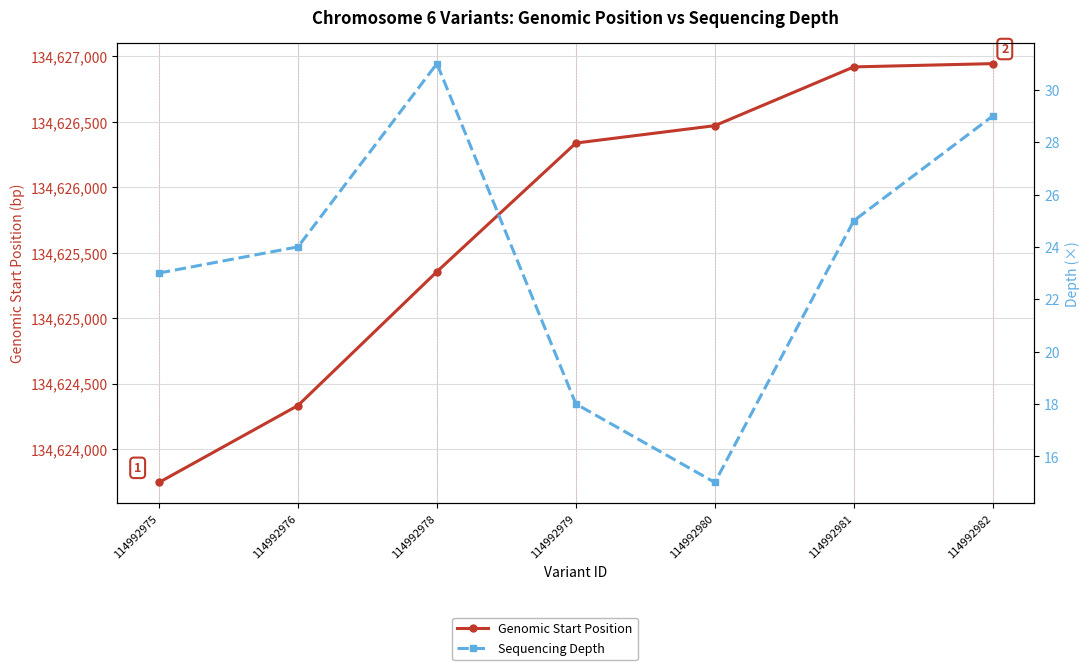

List the series in order of their peak value, lowest first.

Sequencing Depth, Genomic Start Position